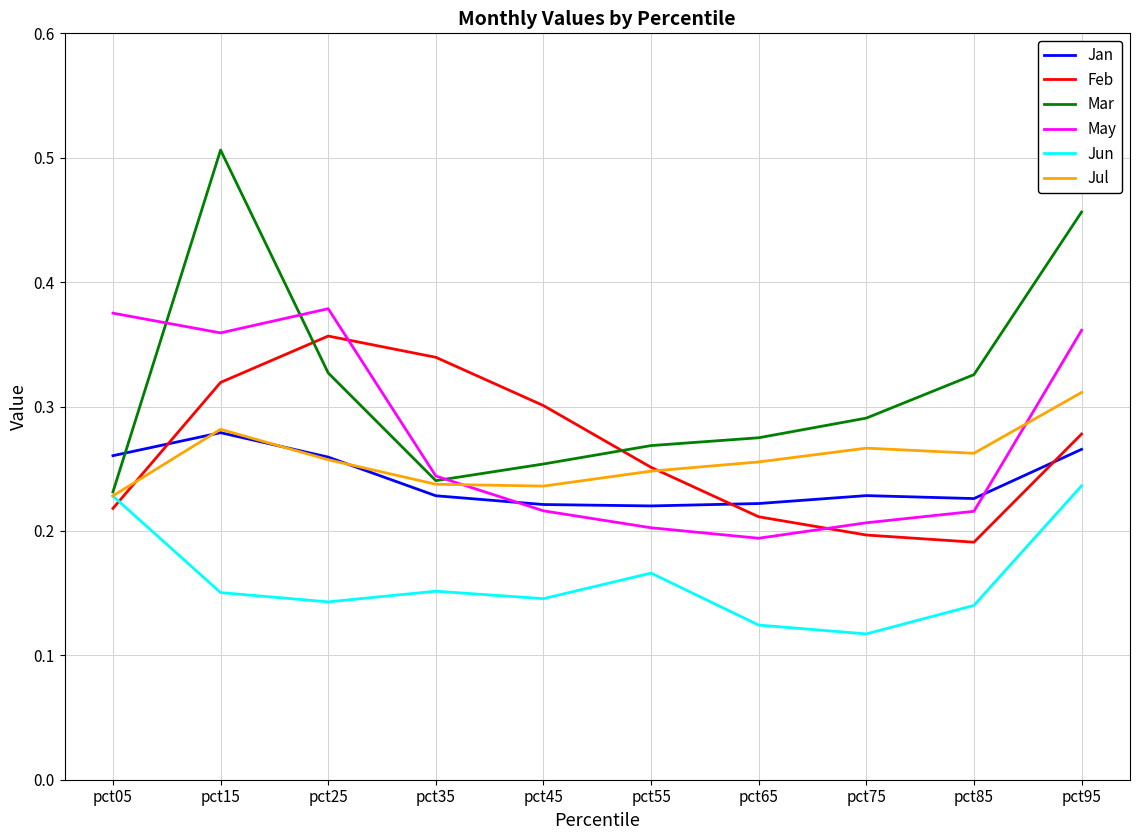

Which series has the widest spread of values?

Mar